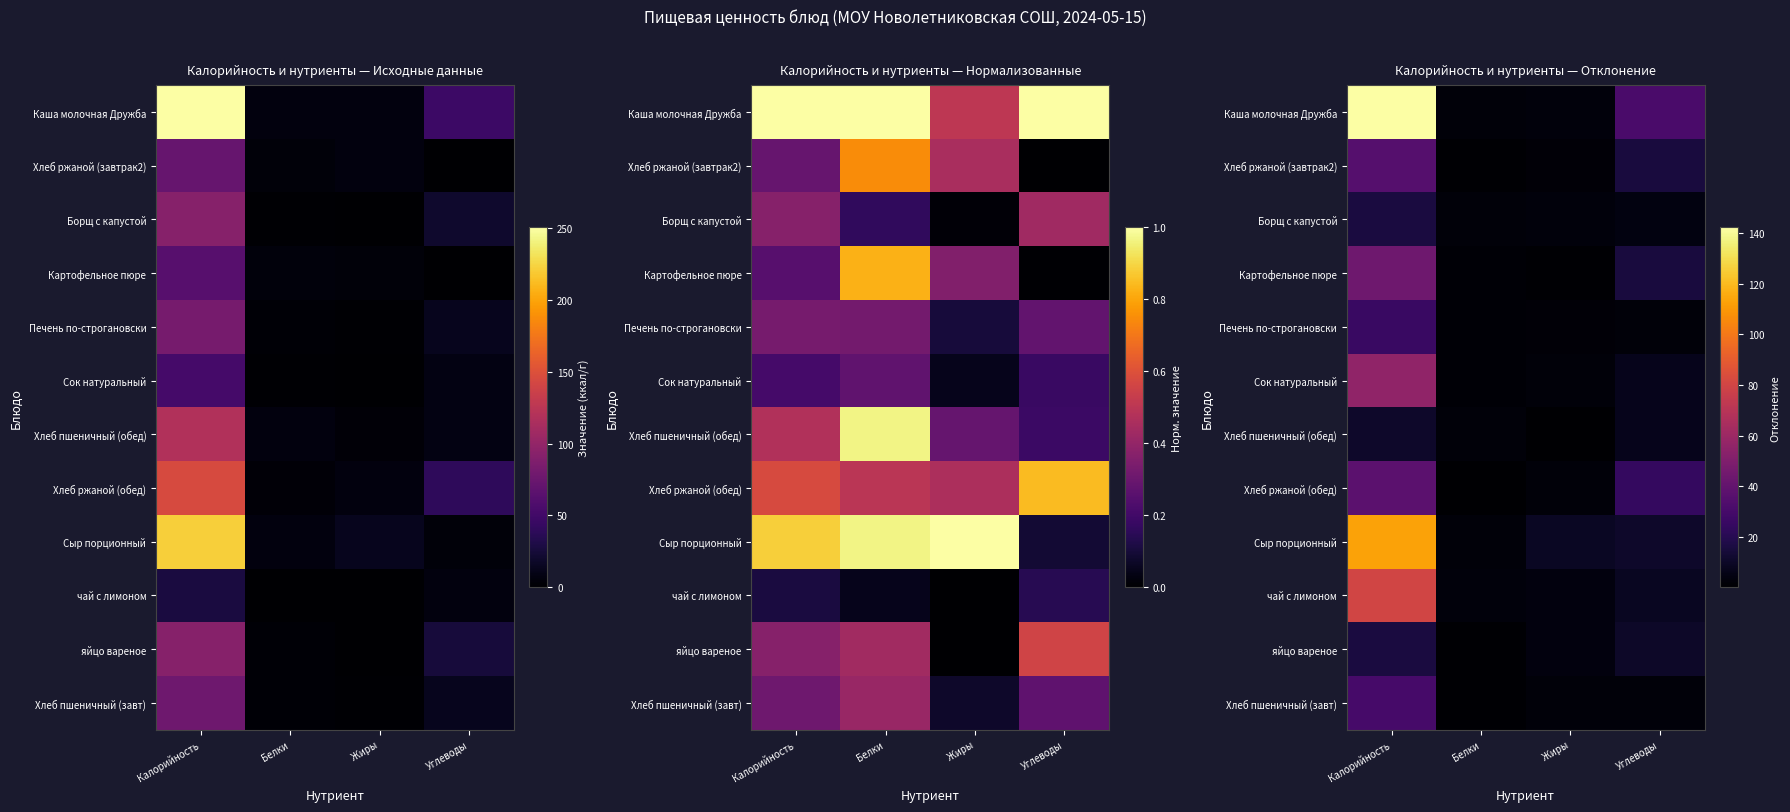

What is the highest value of the Сок натуральный series?

56.2